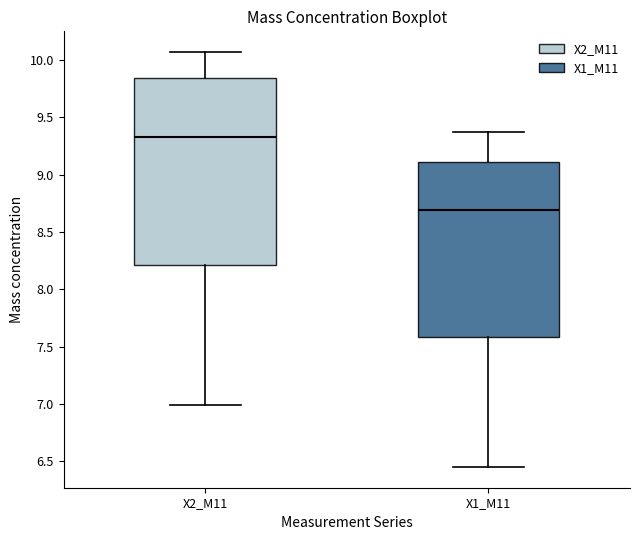

Reading left to right, read every box against the y-axis: the position of its median line, the range the box covers, and the ends of its whiskers. The values are not printed on the chart, so give them approximately, as read against the axis.

X2_M11: median 9.35, box 8.20 to 9.85, whiskers 7.00 to 10.05
X1_M11: median 8.70, box 7.60 to 9.10, whiskers 6.45 to 9.35